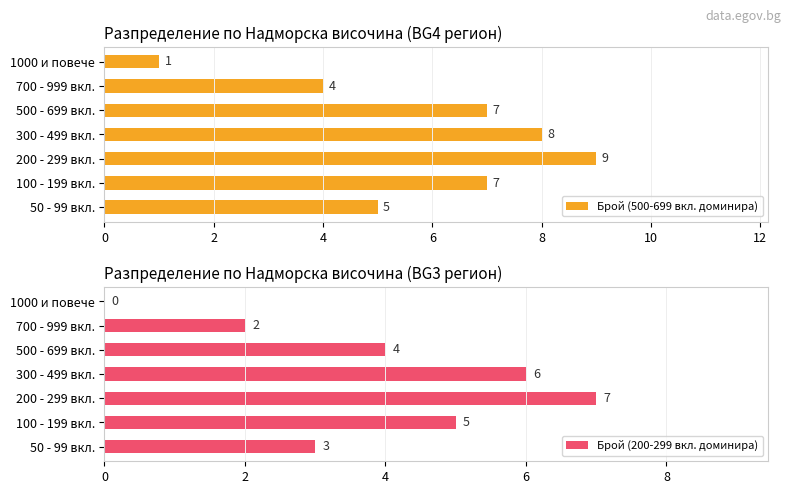

The Брой (500-699 вкл. доминира) series shows 5 at 500 - 699 вкл.. True or false?

False